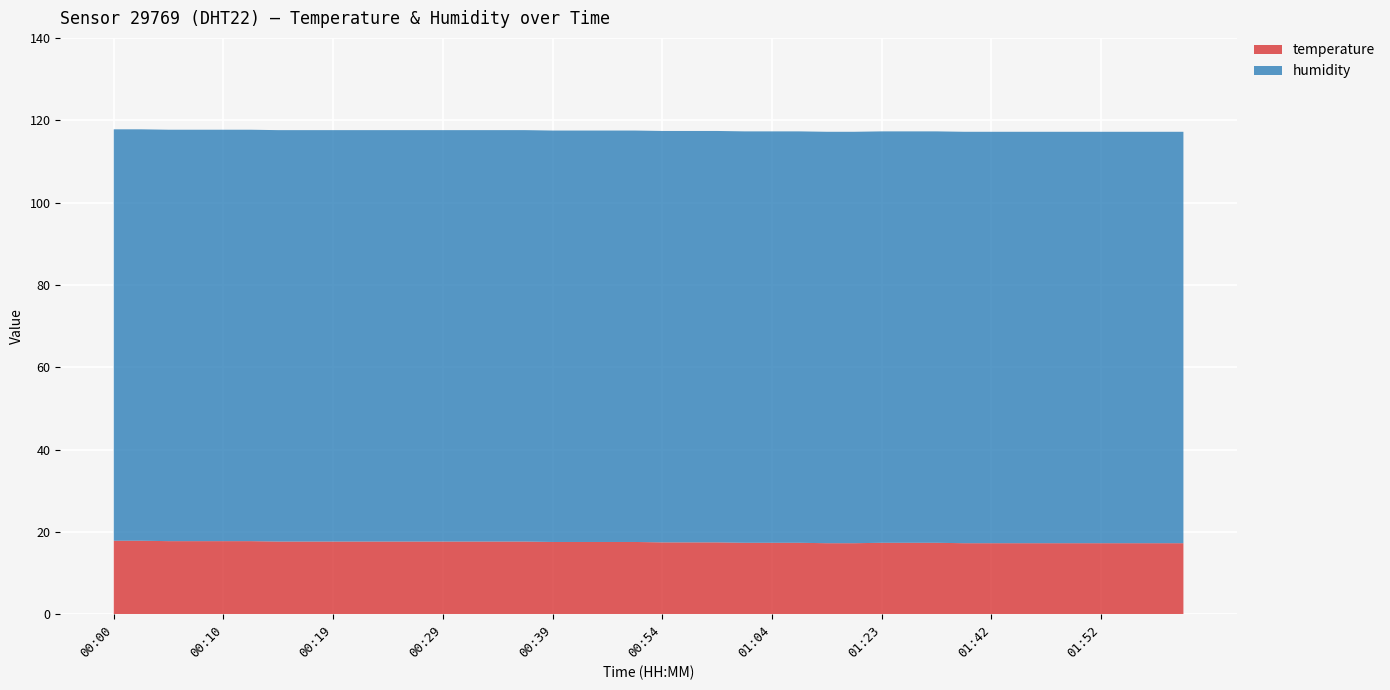

Reading left to right, extract all data points from this chart.

temperature: 00:00=17.9	00:02=17.9	00:05=17.8	00:07=17.8	00:10=17.8	00:12=17.8	00:15=17.7	00:17=17.7	00:19=17.7	00:22=17.7	00:24=17.7	00:27=17.7	00:29=17.7	00:32=17.7	00:34=17.7	00:36=17.7	00:39=17.6	00:41=17.6	00:46=17.6	00:49=17.6	00:54=17.5	00:57=17.5	00:59=17.5	01:02=17.4	01:04=17.4	01:07=17.4	01:13=17.3	01:18=17.3	01:23=17.4	01:31=17.4	01:34=17.4	01:39=17.3	01:42=17.3	01:44=17.3	01:47=17.3	01:50=17.3	01:52=17.3	01:55=17.3	01:58=17.3	02:00=17.3
humidity: 00:00=99.9	00:02=99.9	00:05=99.9	00:07=99.9	00:10=99.9	00:12=99.9	00:15=99.9	00:17=99.9	00:19=99.9	00:22=99.9	00:24=99.9	00:27=99.9	00:29=99.9	00:32=99.9	00:34=99.9	00:36=99.9	00:39=99.9	00:41=99.9	00:46=99.9	00:49=99.9	00:54=99.9	00:57=99.9	00:59=99.9	01:02=99.9	01:04=99.9	01:07=99.9	01:13=99.9	01:18=99.9	01:23=99.9	01:31=99.9	01:34=99.9	01:39=99.9	01:42=99.9	01:44=99.9	01:47=99.9	01:50=99.9	01:52=99.9	01:55=99.9	01:58=99.9	02:00=99.9